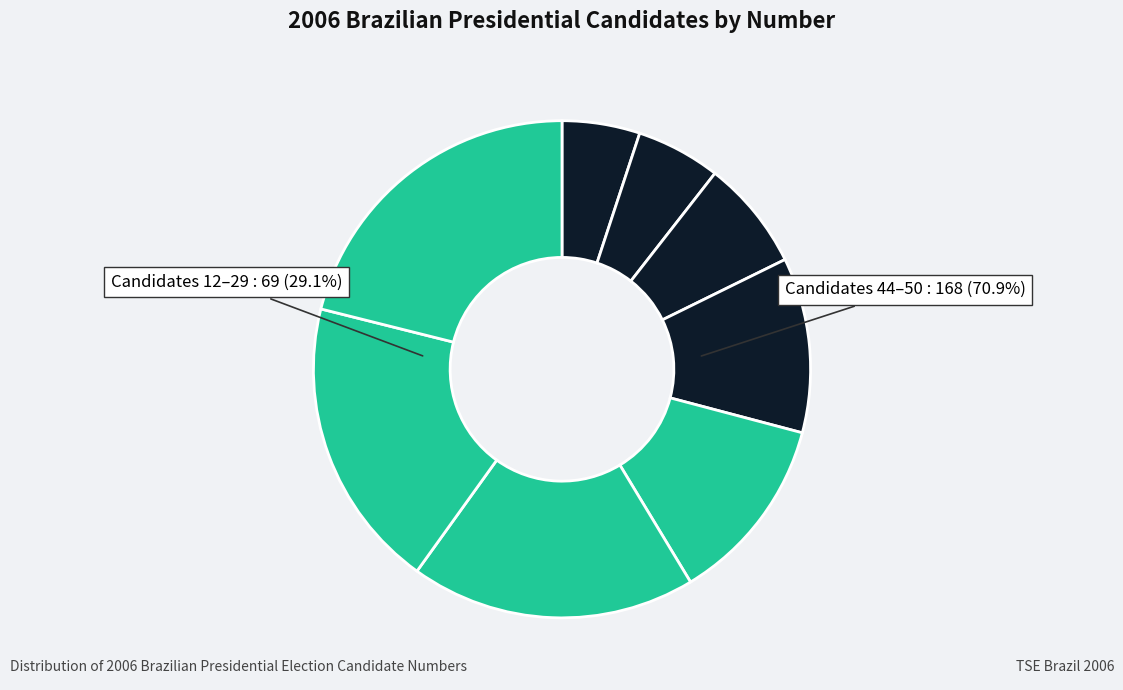

Does RUI COSTA PIMENTA represent more than half of the total?

No